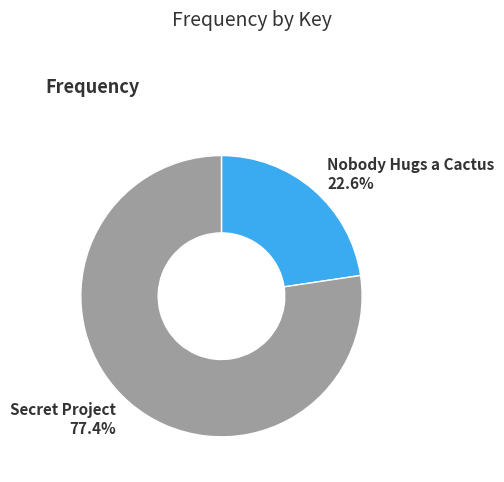

How much of the chart is everything except Secret Project?

22.6%